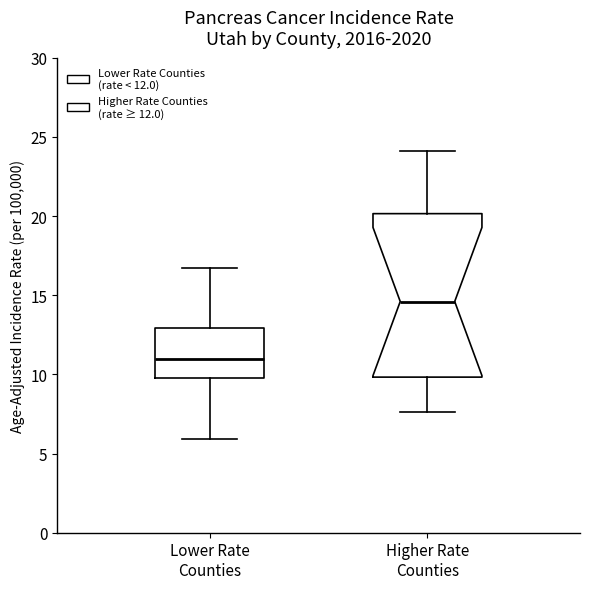

Reading left to right, transcribe this box plot: for each box, give where its median line is, the range the box spans, and where its two whiskers end, as read against the y-axis. The values are not printed on the chart, so give them approximately, as read against the axis.

Lower Rate Counties: median 11.0, box 10.0 to 13.0, whiskers 6.0 to 16.5
Higher Rate Counties: median 14.5, box 10.0 to 20.0, whiskers 7.5 to 24.0